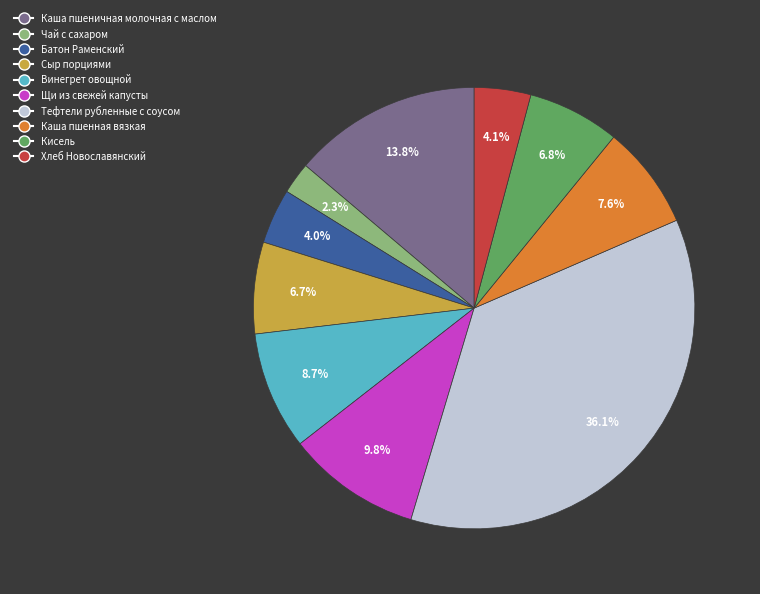

Is there a majority slice in this chart?

No